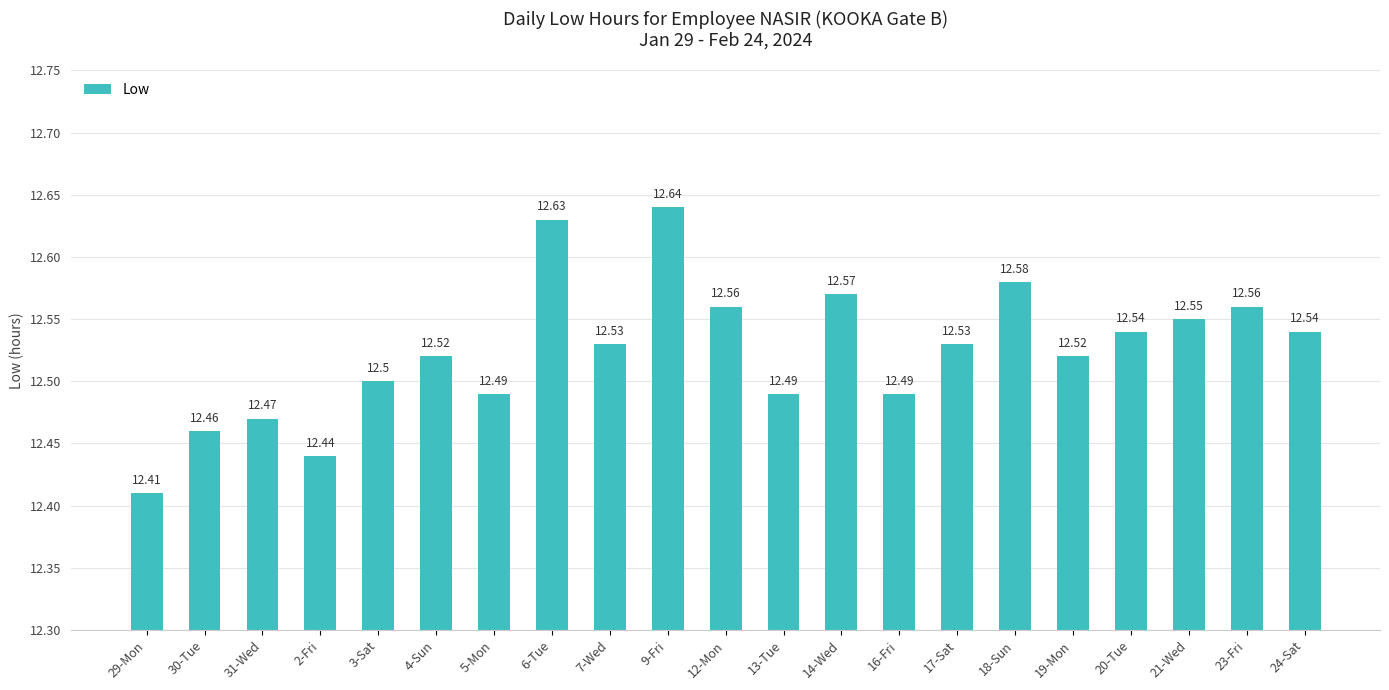

What is the value of the 21st bar from the left?

12.5